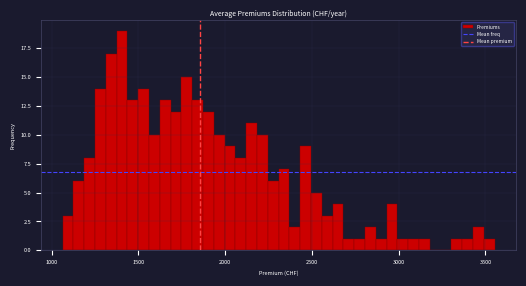

Around what value on the x-axis is the tallest bar? Give the approximate position of its centre, as read against the axis.

1400